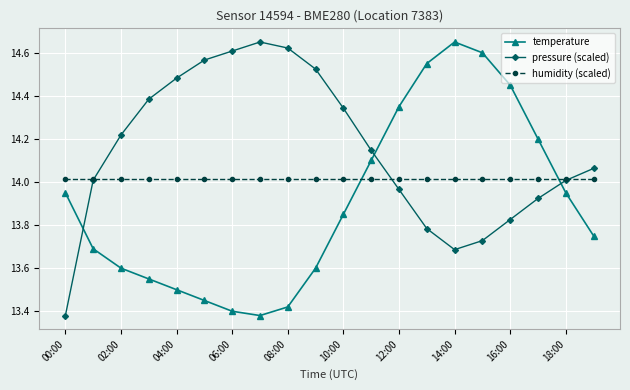

How many intersections are there between temperature and humidity (scaled)?

2